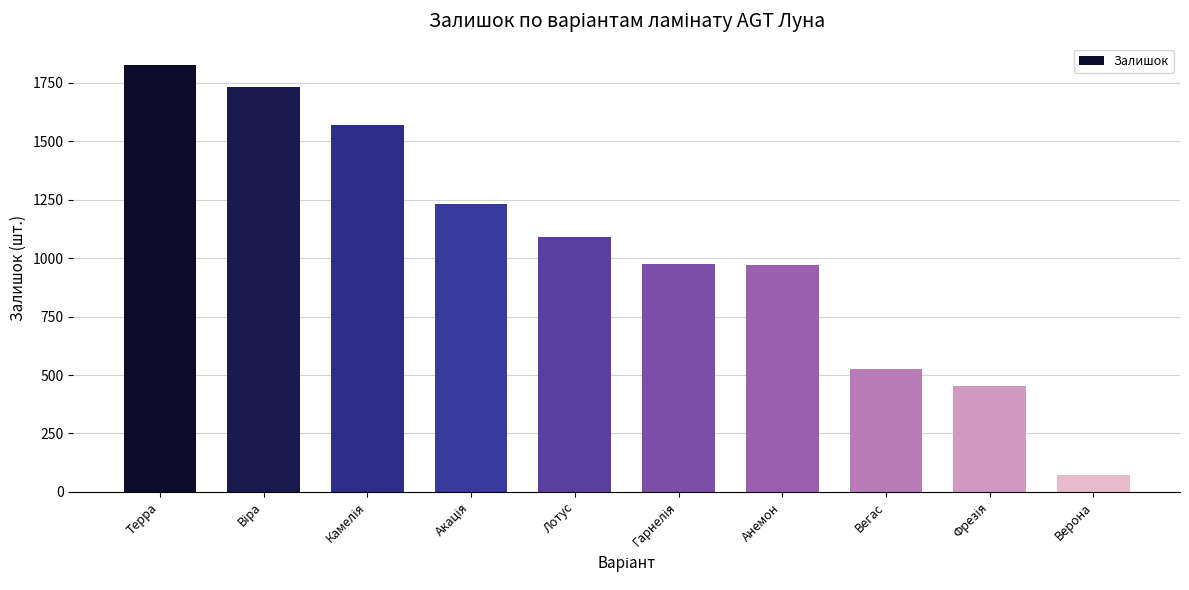

What is the difference between the maximum and minimum values?

1753